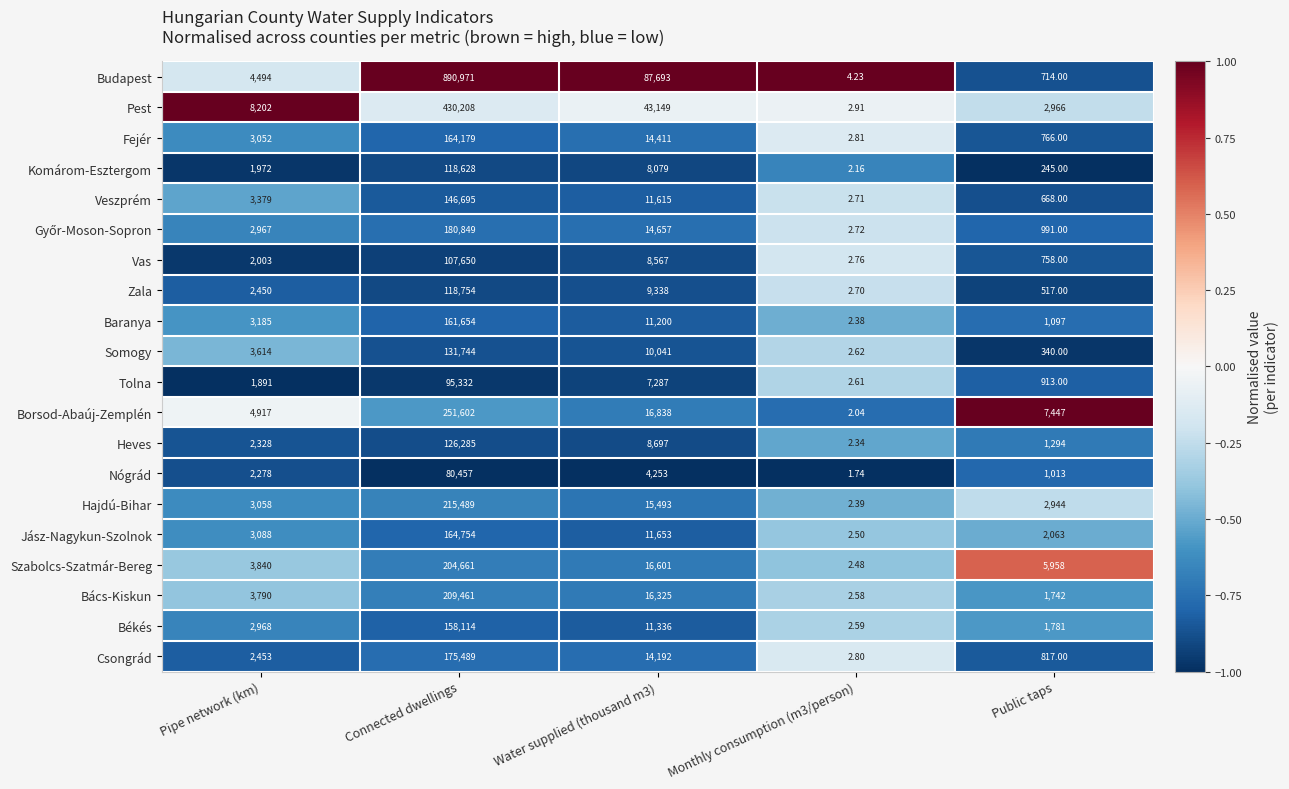

At which category is the sum across all series the highest?

Connected dwellings